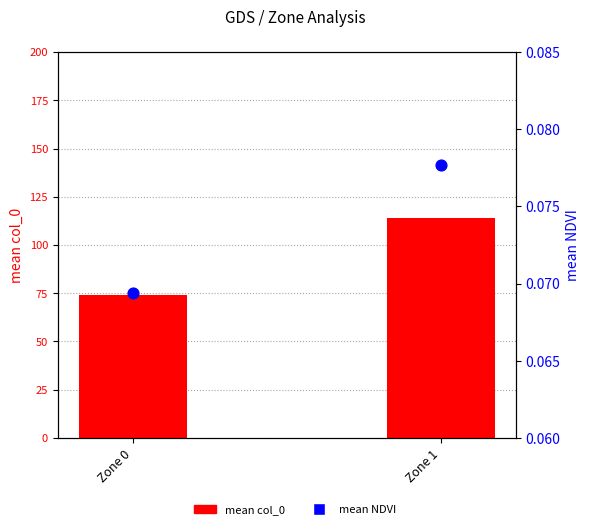

Which series contains the lowest Y value?

mean NDVI